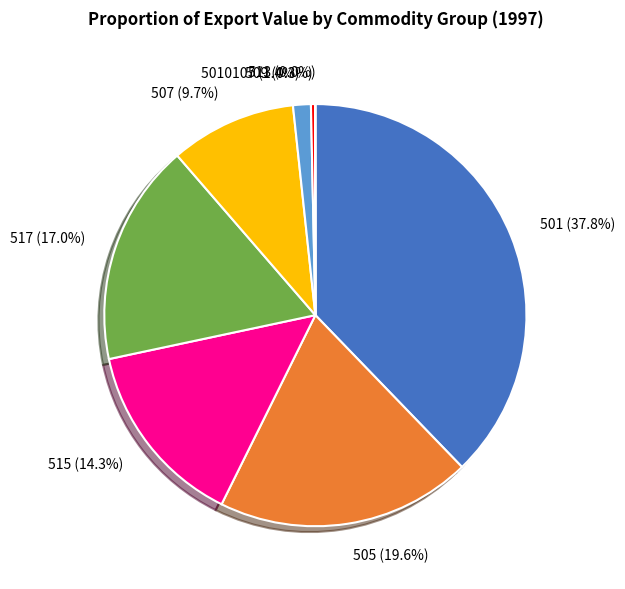

Between 509 (0.3%) and 505 (19.6%), which is larger?

505 (19.6%)